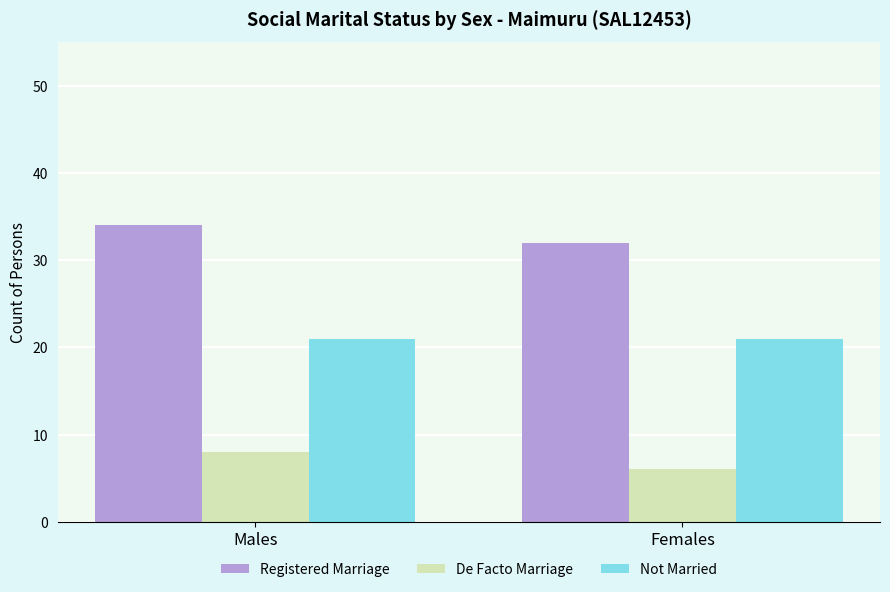

What is the smallest value displayed?

6